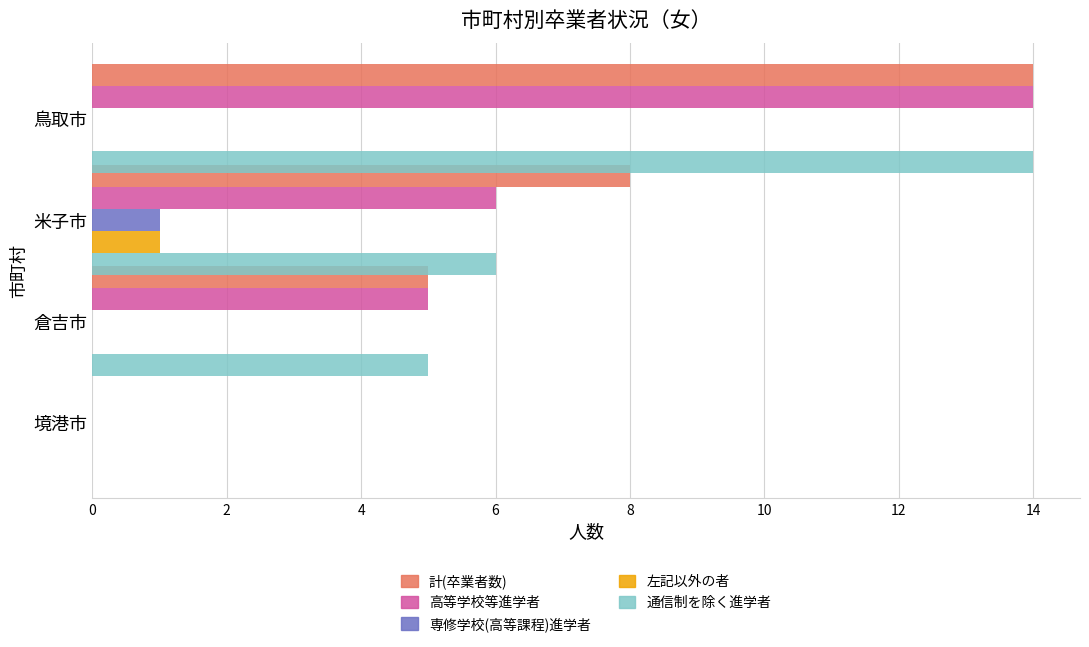

What is the sum of the 計(卒業者数) values at 米子市 and 鳥取市?

22